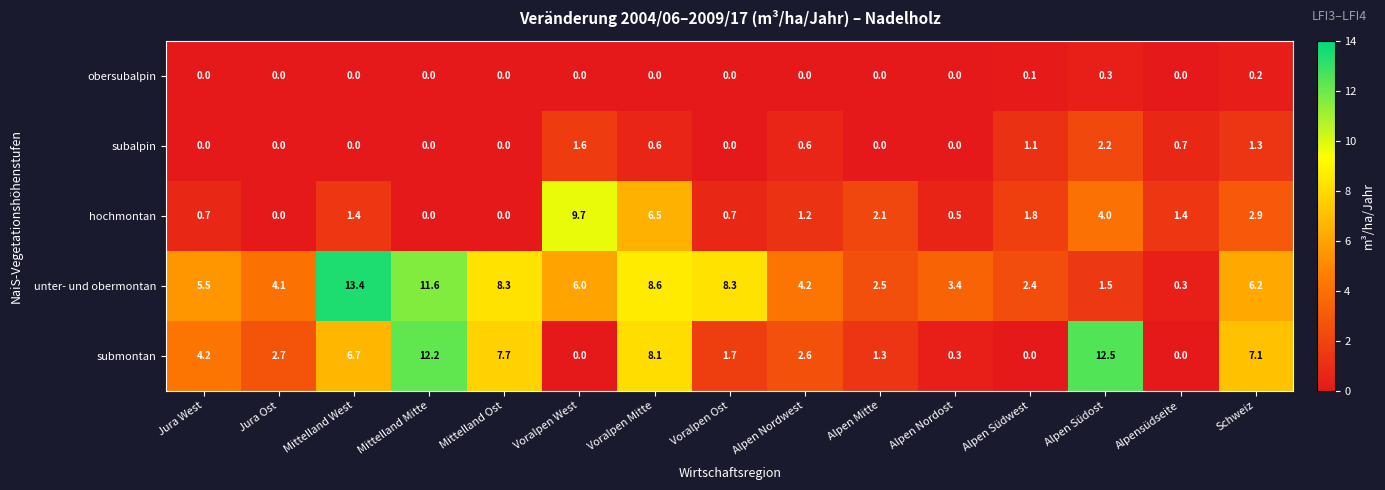

At which category does the chart reach its peak across all series?

Mittelland West